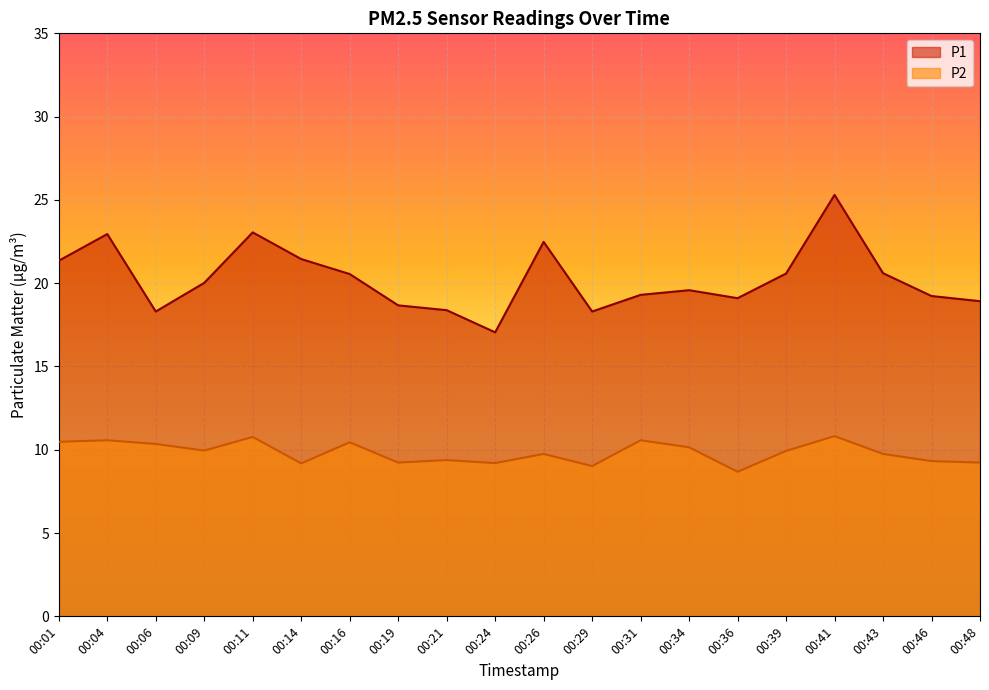

Reading right to left, what are all the values shown in this chart?

P1: 00:48=18.9	00:46=19.2	00:43=20.6	00:41=25.3	00:39=20.6	00:36=19.1	00:34=19.6	00:31=19.3	00:29=18.3	00:26=22.5	00:24=17.1	00:21=18.4	00:19=18.7	00:16=20.6	00:14=21.4	00:11=23.1	00:09=20.0	00:06=18.3	00:04=22.9	00:01=21.4
P2: 00:48=9.2	00:46=9.3	00:43=9.8	00:41=10.8	00:39=9.9	00:36=8.7	00:34=10.2	00:31=10.6	00:29=9.0	00:26=9.8	00:24=9.2	00:21=9.4	00:19=9.2	00:16=10.4	00:14=9.2	00:11=10.8	00:09=9.9	00:06=10.3	00:04=10.6	00:01=10.5